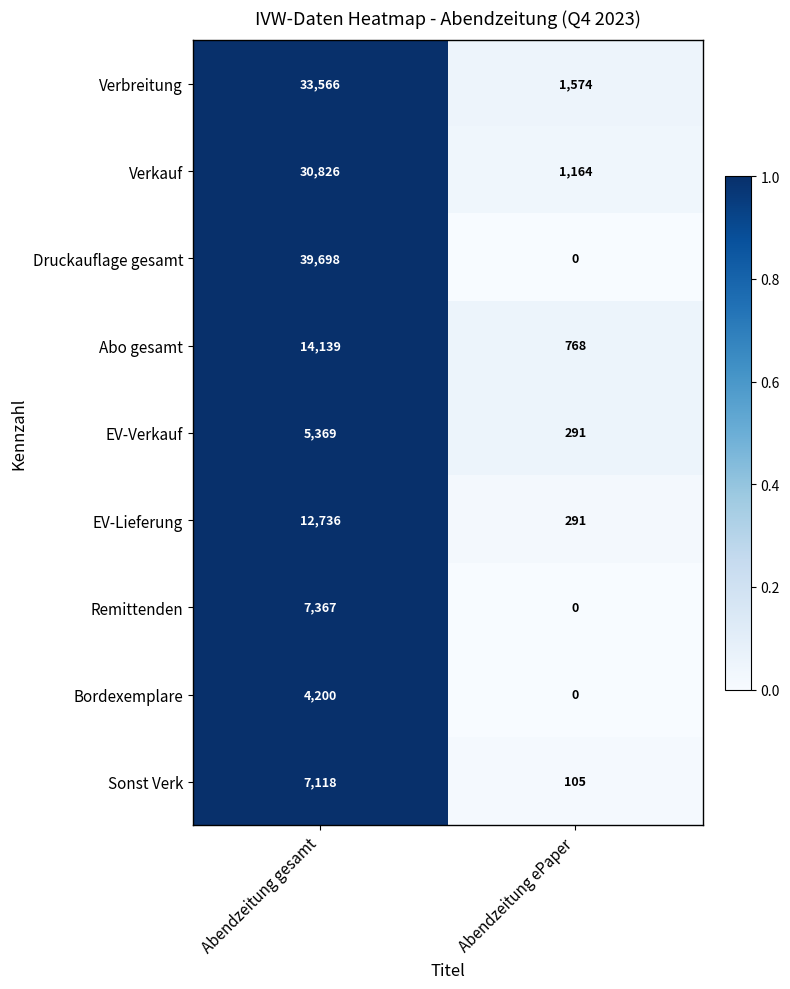

How many series are shown in this chart?

9